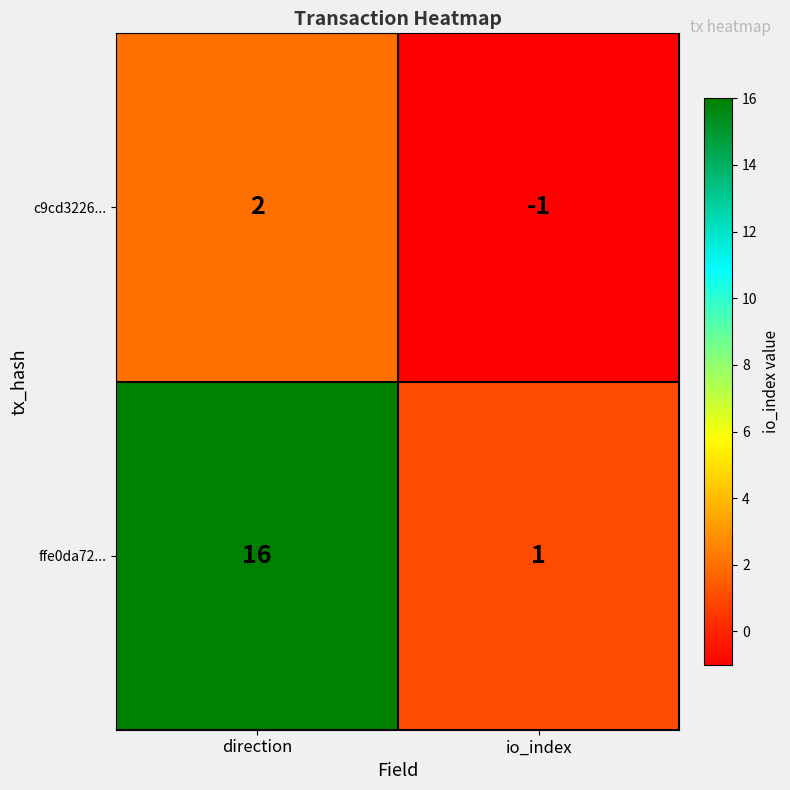

What is the smallest value displayed?

-1